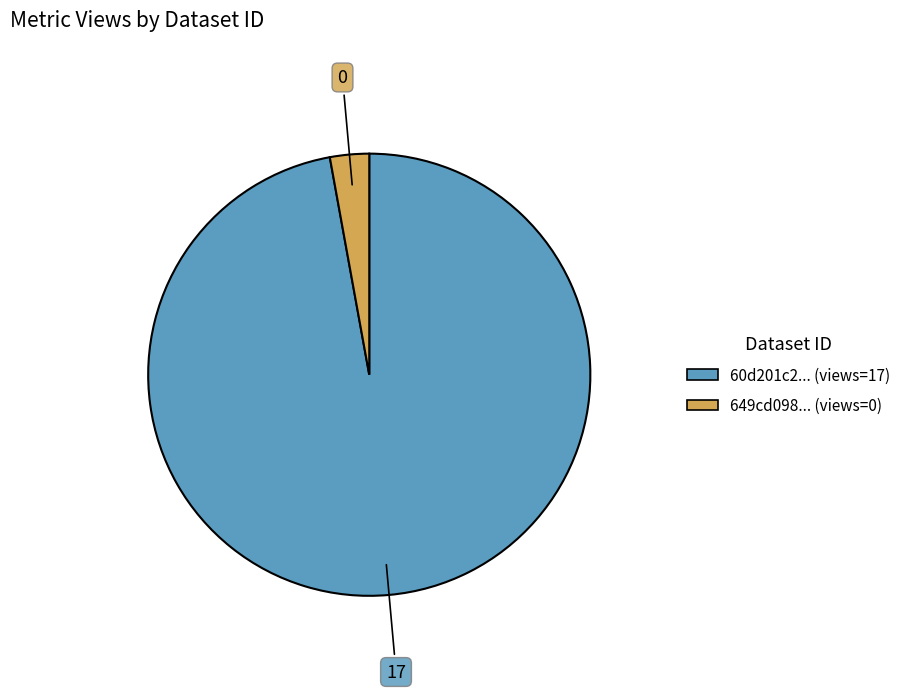

Is there a majority slice in this chart?

Yes